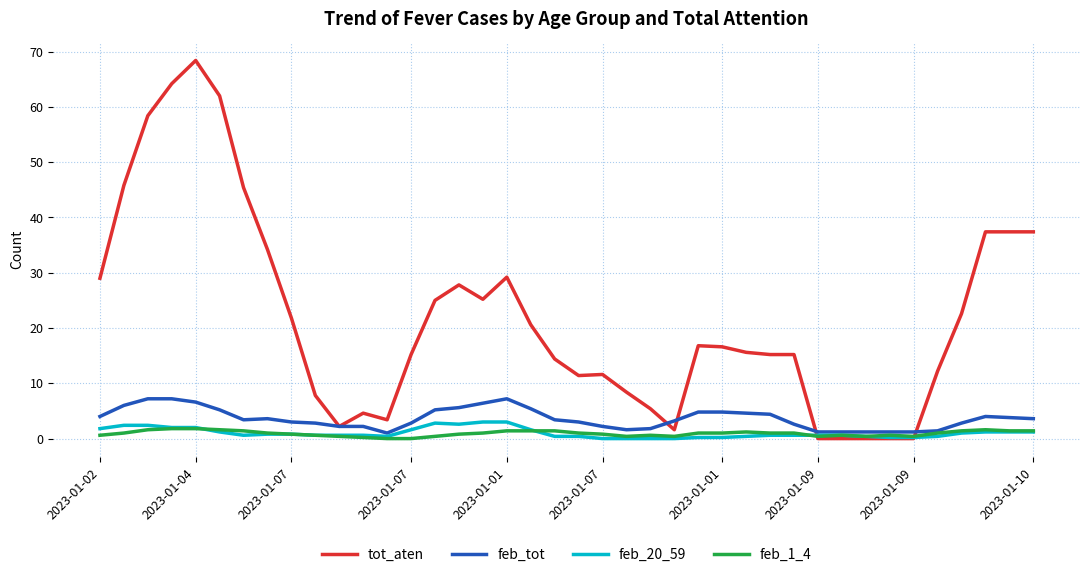

Is this an area chart (filled region under the line)?

No